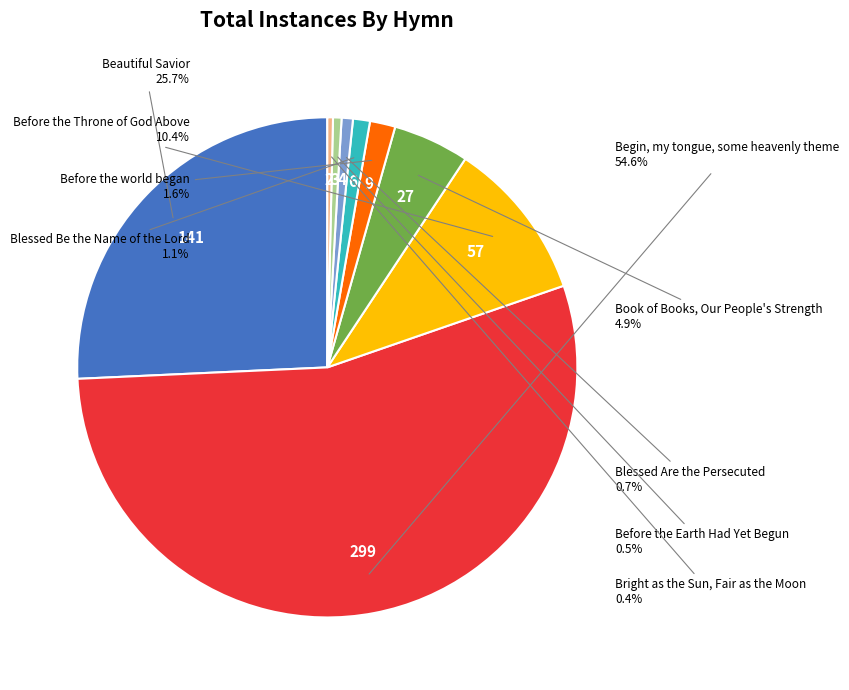

Is there any slice that represents more than half of the pie?

Yes